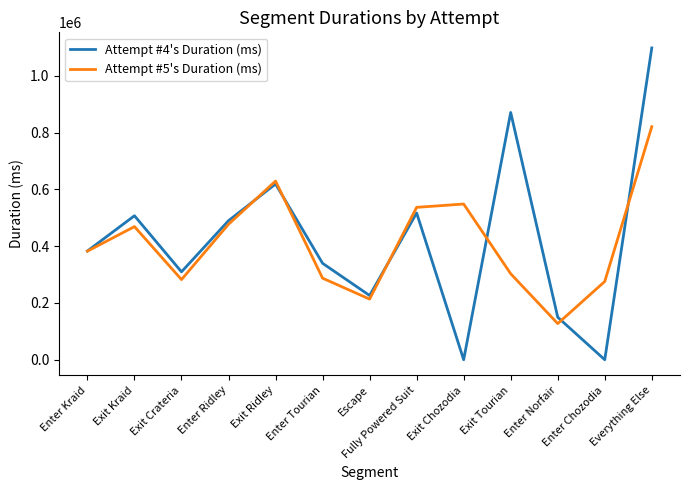

Rank the series at Exit Tourian from highest to lowest value.

Attempt #4's Duration (ms), Attempt #5's Duration (ms)